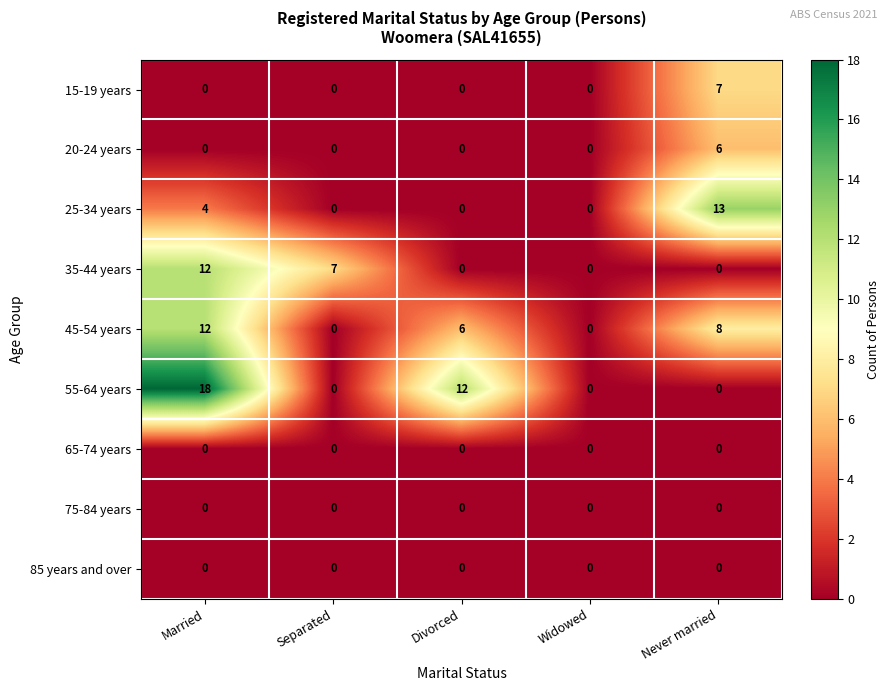

How many positive values does the 20-24 years series have?

1